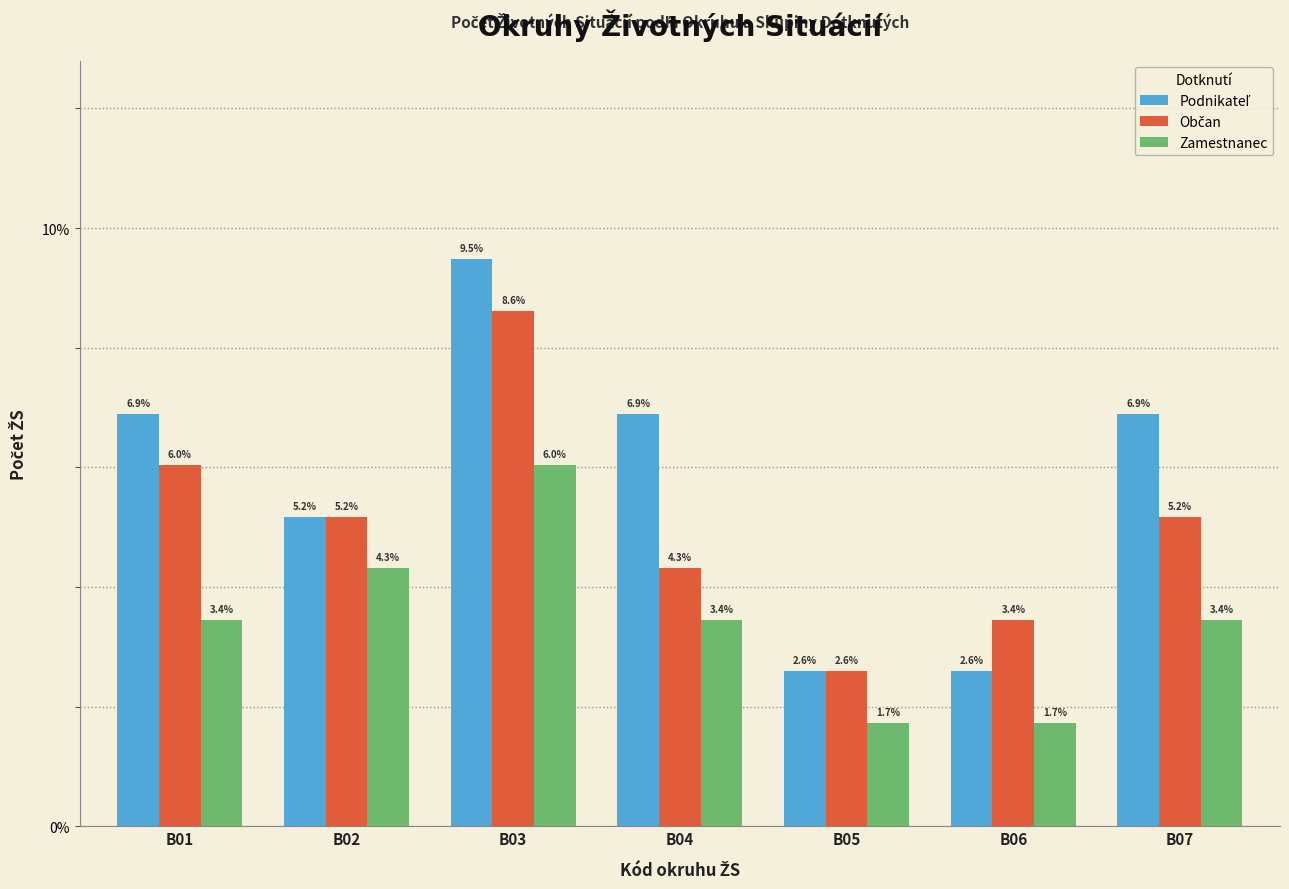

At which category is the sum across all series the highest?

B03